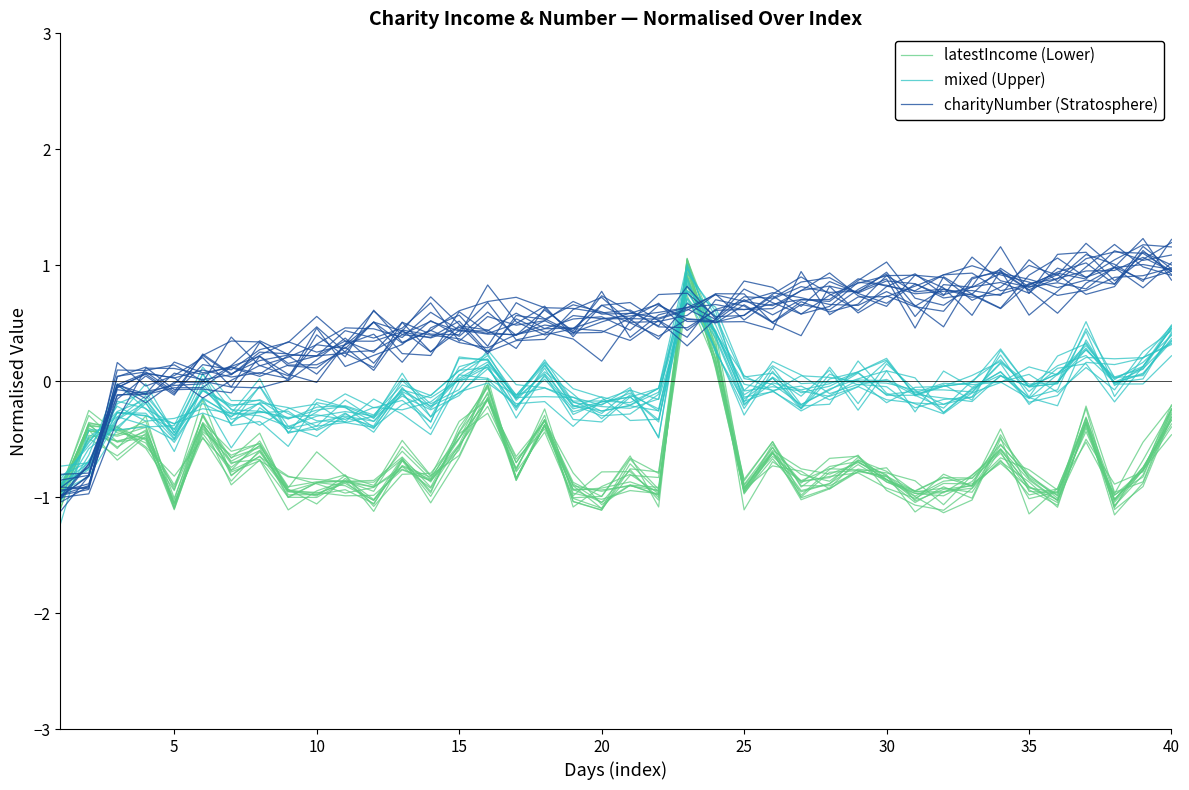

Which series has the largest total across all categories?

charityNumber (Stratosphere)